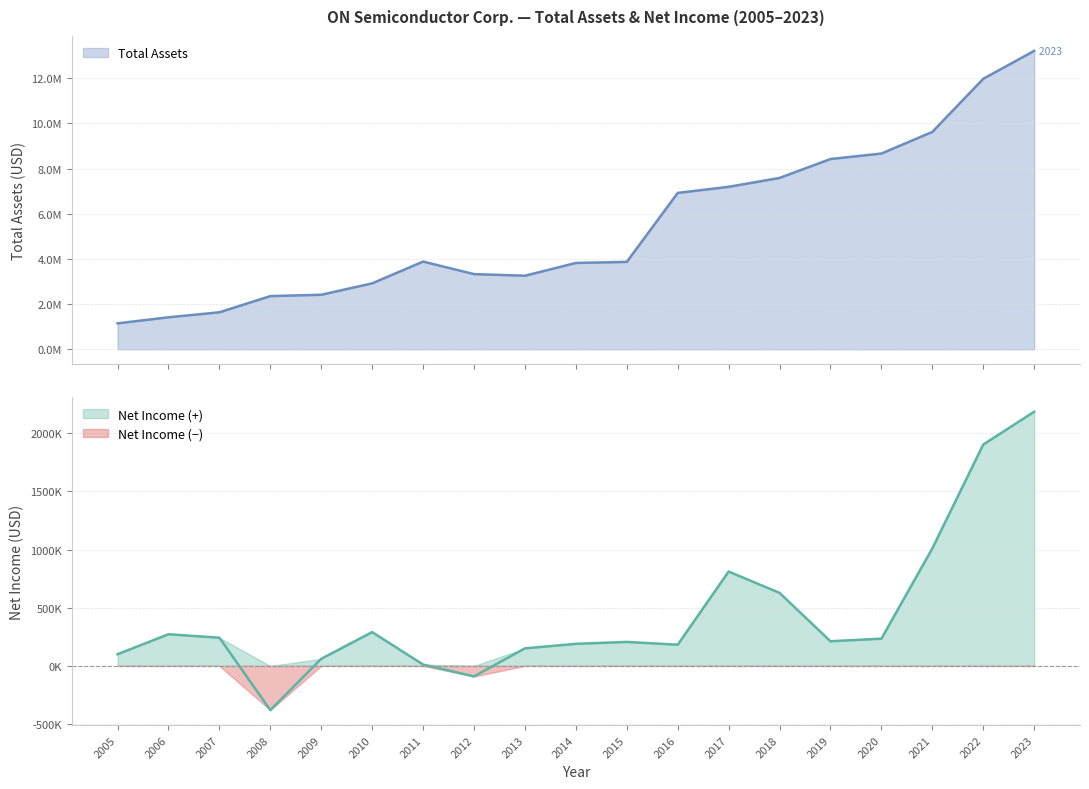

Rank the series by their average value, from highest to lowest.

Total Assets, Net Income